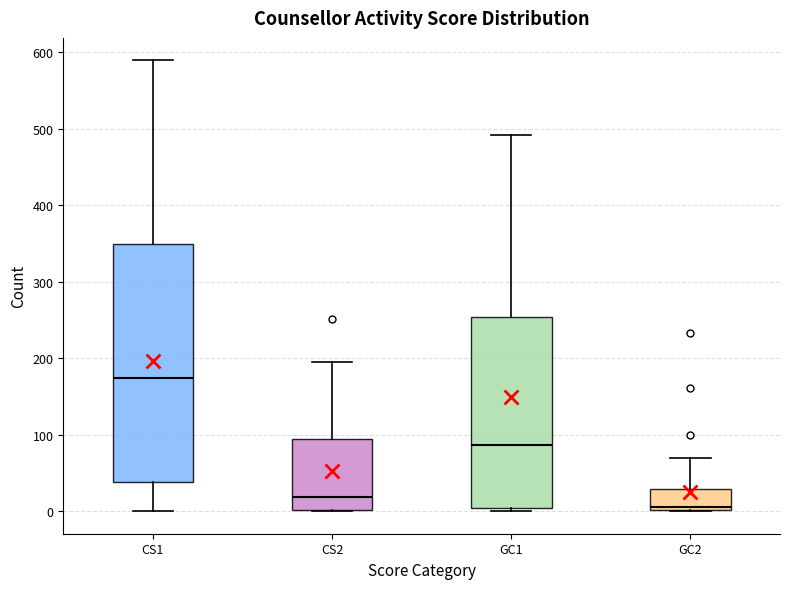

Reading left to right, transcribe this box plot: for each box, give where its median line is, the range the box spans, and where its two whiskers end, as read against the y-axis. The values are not printed on the chart, so give them approximately, as read against the axis.

CS1: median 170, box 40 to 350, whiskers 0 to 590
CS2: median 20, box 0 to 90, whiskers 0 to 200
GC1: median 90, box 0 to 250, whiskers 0 (just below the box's lower edge) to 490
GC2: median 10, box 0 to 30, whiskers 0 to 70